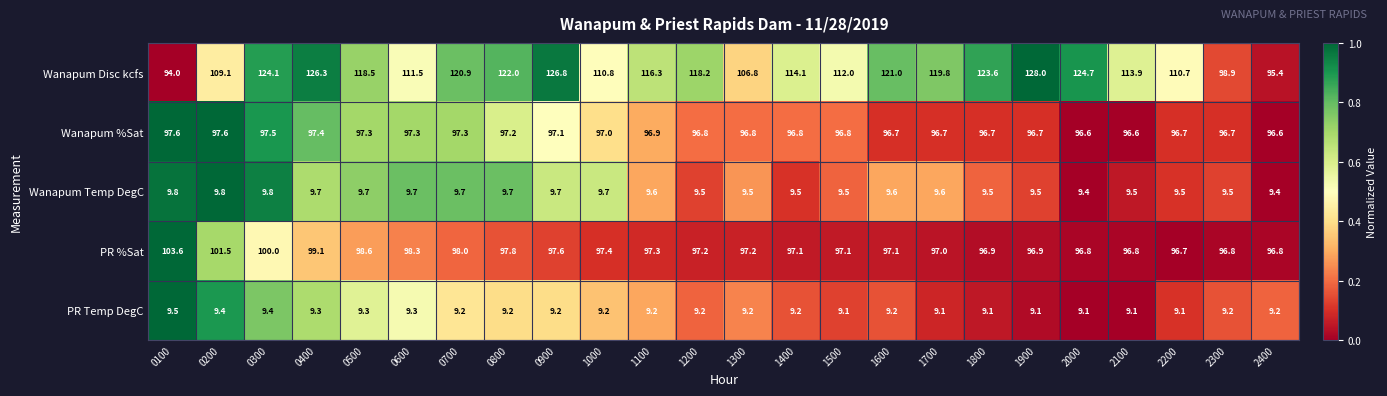

What is the sum of all PR %Sat values?

2349.6